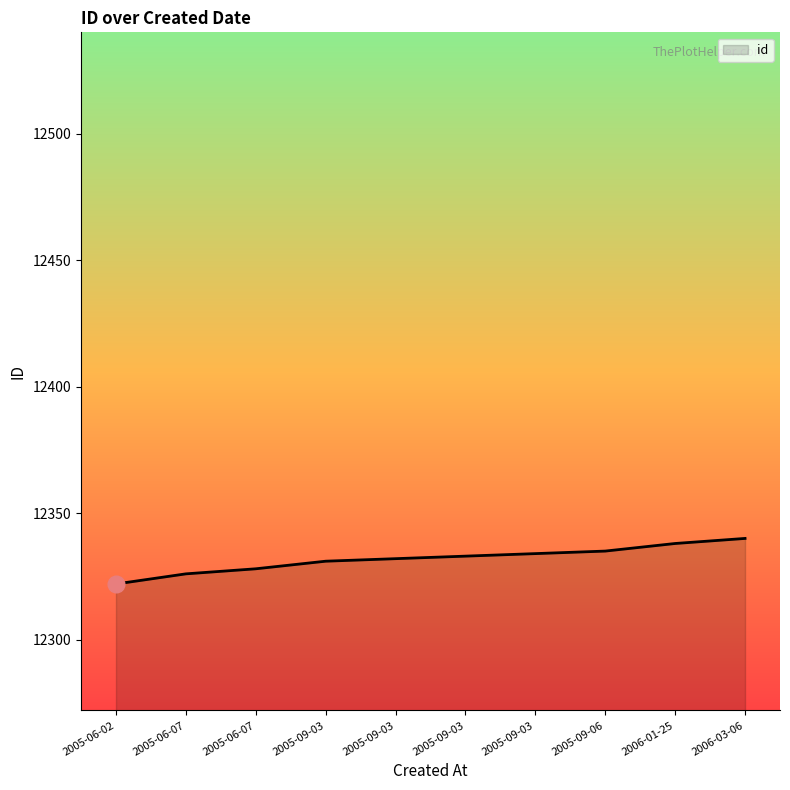

Does the chart display data point markers on the line(s)?

No